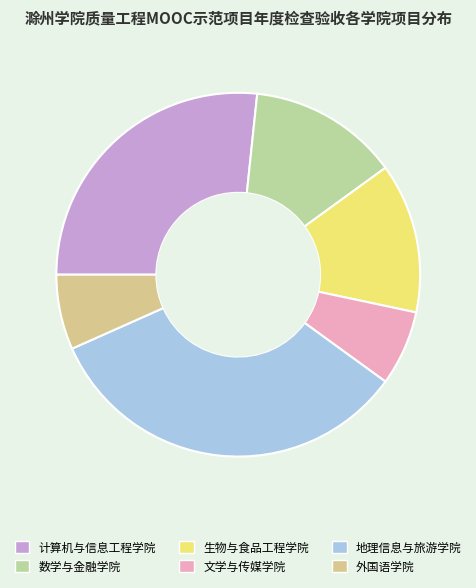

True or false: 地理信息与旅游学院 accounts for 33% of the total.

True